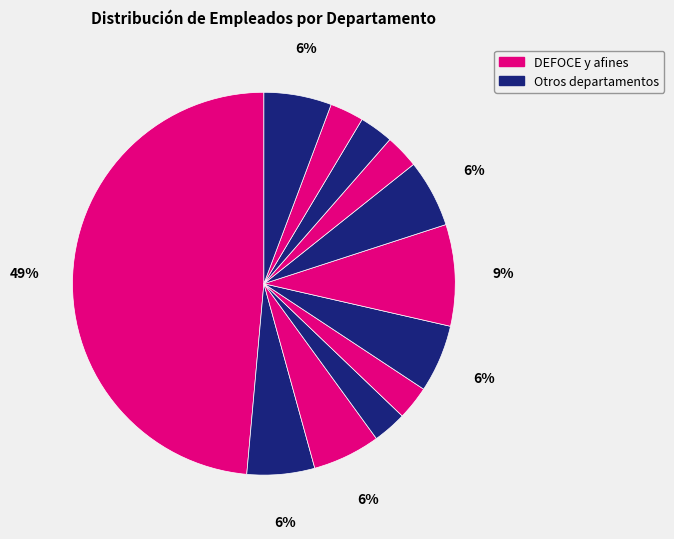

What is the largest slice in the pie chart?

DEFOCE